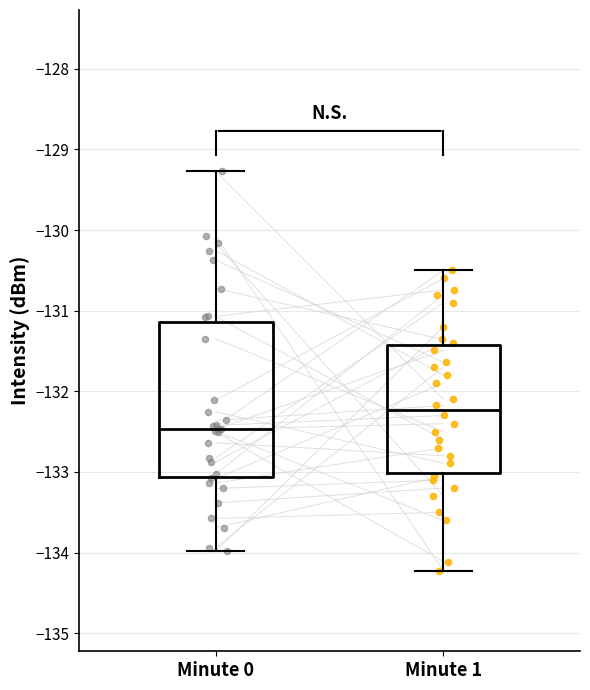

Reading left to right, transcribe this box plot: for each box, give where its median line is, the range the box spans, and where its two whiskers end, as read against the y-axis. The values are not printed on the chart, so give them approximately, as read against the axis.

Minute 0: median -132.5, box -133.1 to -131.1, whiskers -134.0 to -129.3
Minute 1: median -132.2, box -133.0 to -131.4, whiskers -134.2 to -130.5